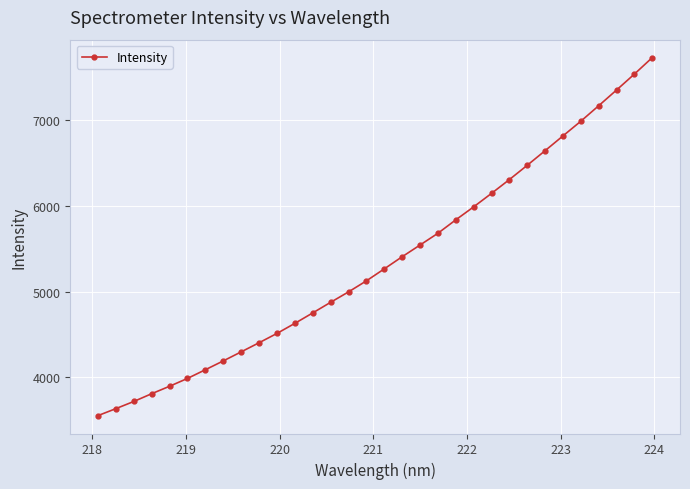

What is the greatest value displayed?

7724.6